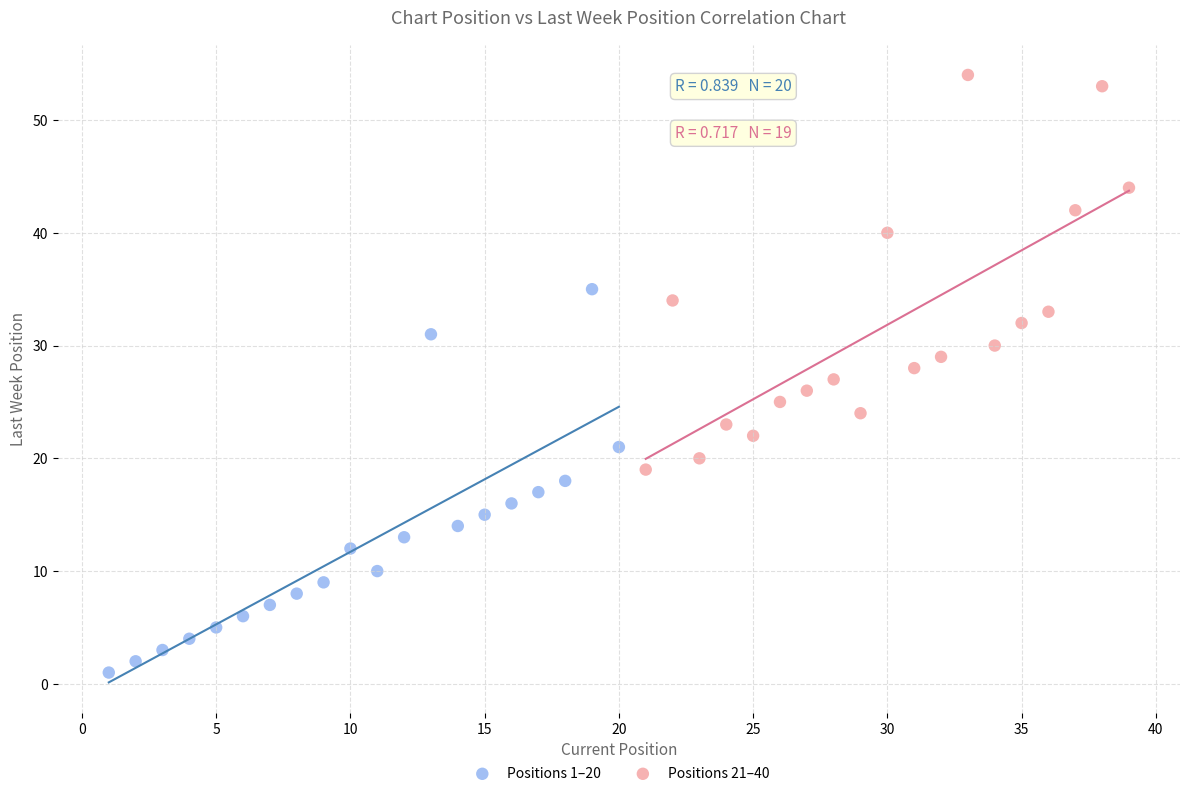

What are all the series names shown in the legend?

Positions 1–20, Positions 21–40